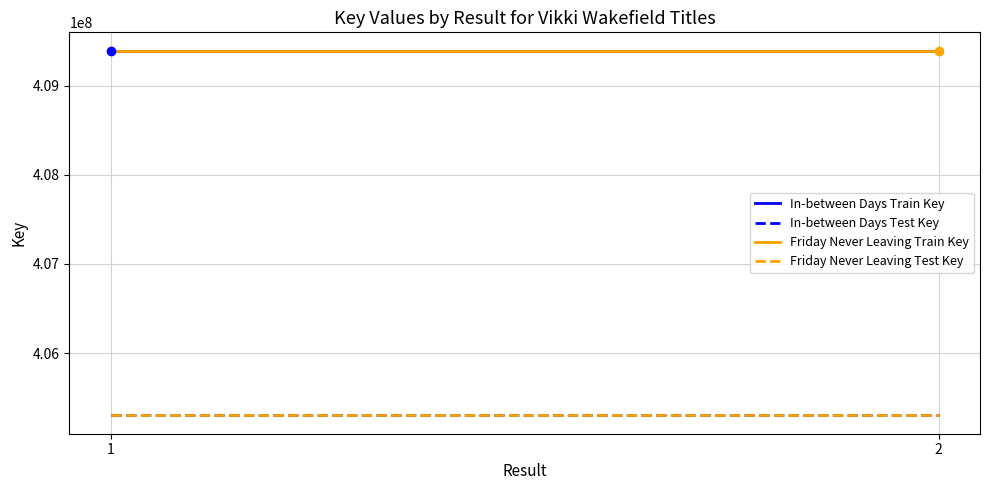

Which series has the largest Y range (max minus min)?

In-between Days Train Key